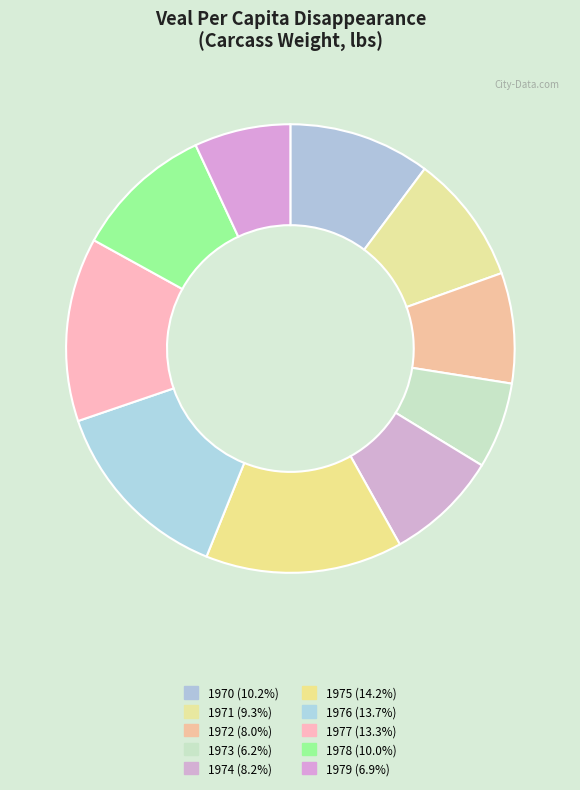

What is the smallest slice in the pie chart?

1973